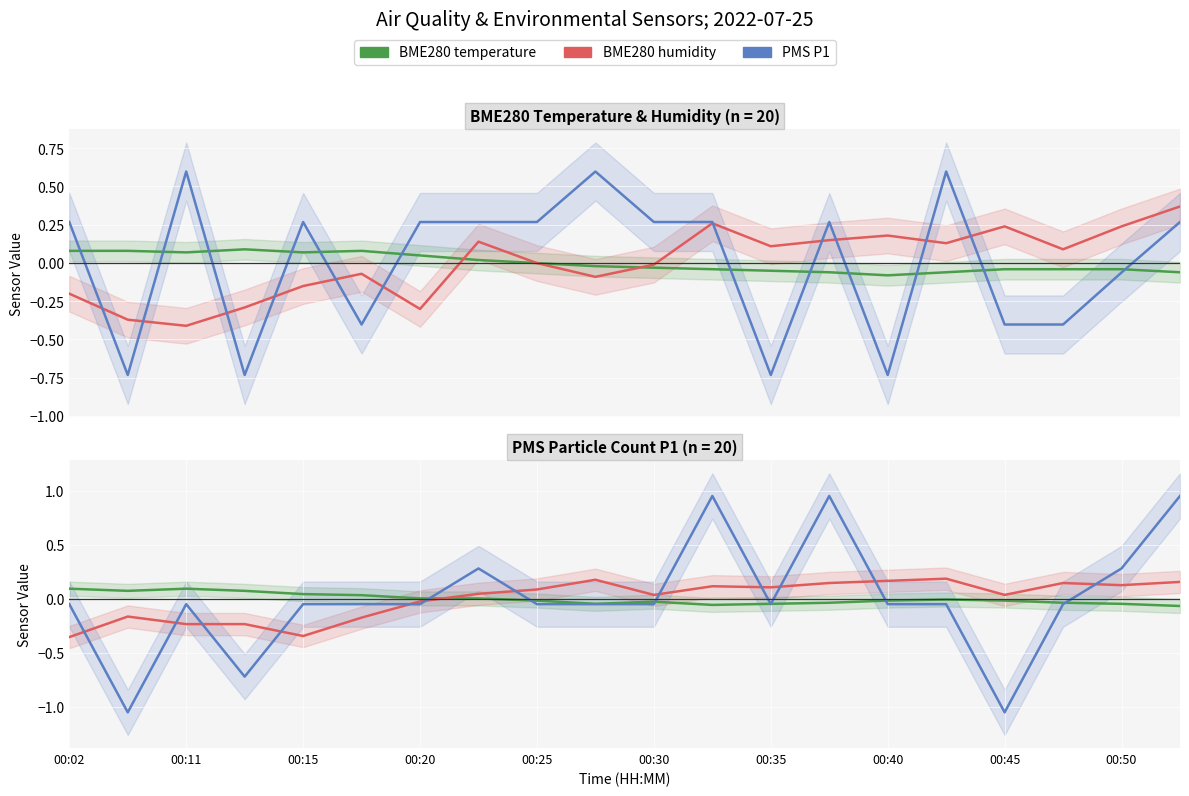

After their last crossing, which series has the higher values: BME280 temperature or PMS P1?

PMS P1